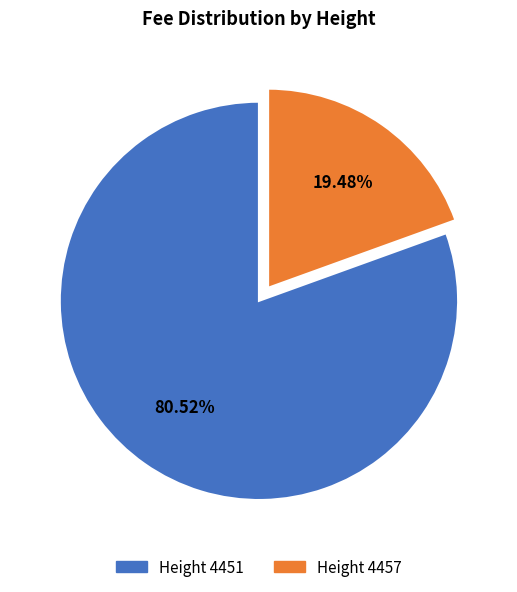

Which category has the smallest portion of the pie?

Height 4457